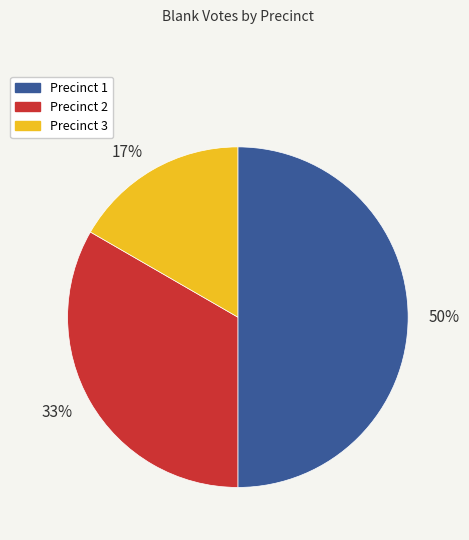

The Precinct 3 slice represents 17% of the pie. True or false?

True